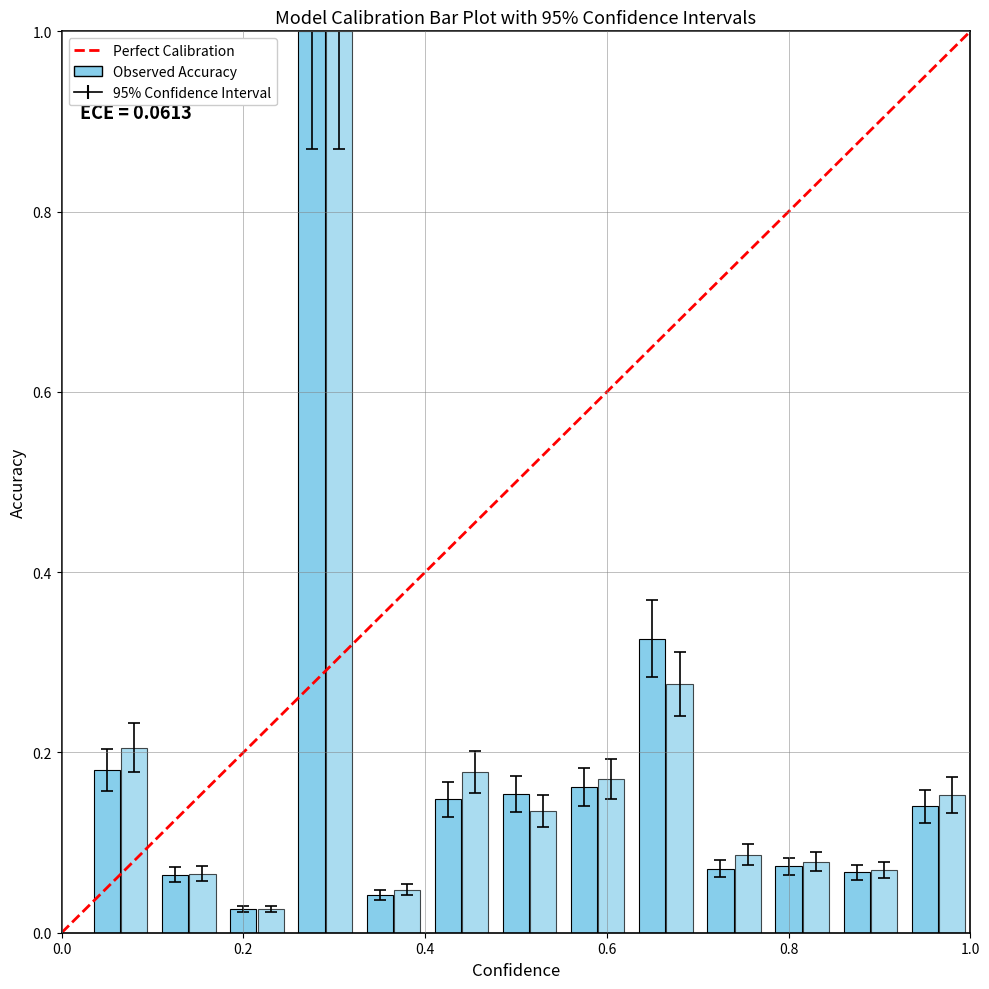

Does the chart contain any negative values?

No